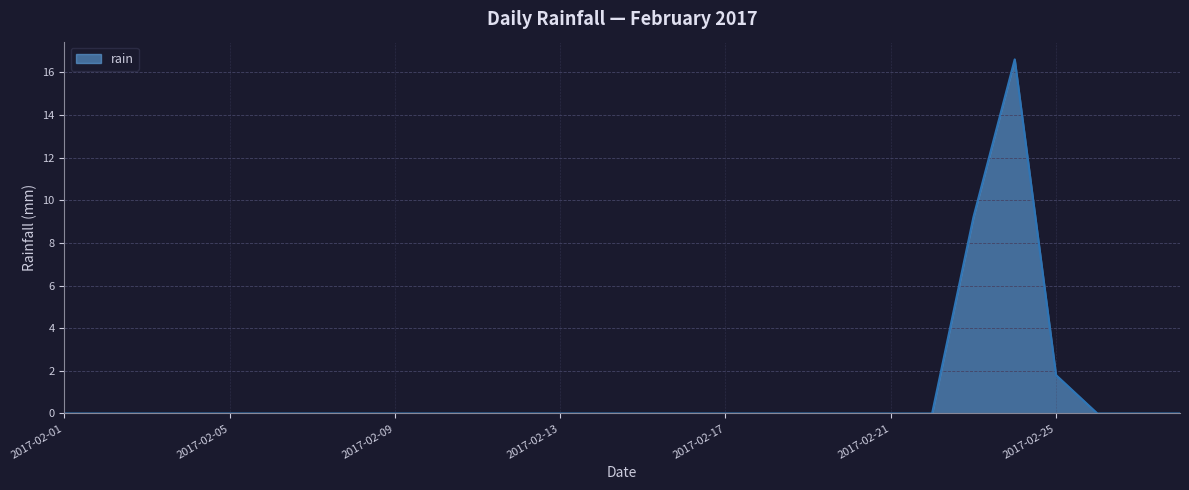

Reading right to left, what are all the values shown in this chart?

0.0	0.0	0.0	1.8	16.6	9.2	0.0	0.0	0.0	0.0	0.0	0.0	0.0	0.0	0.0	0.0	0.0	0.0	0.0	0.0	0.0	0.0	0.0	0.0	0.0	0.0	0.0	0.0